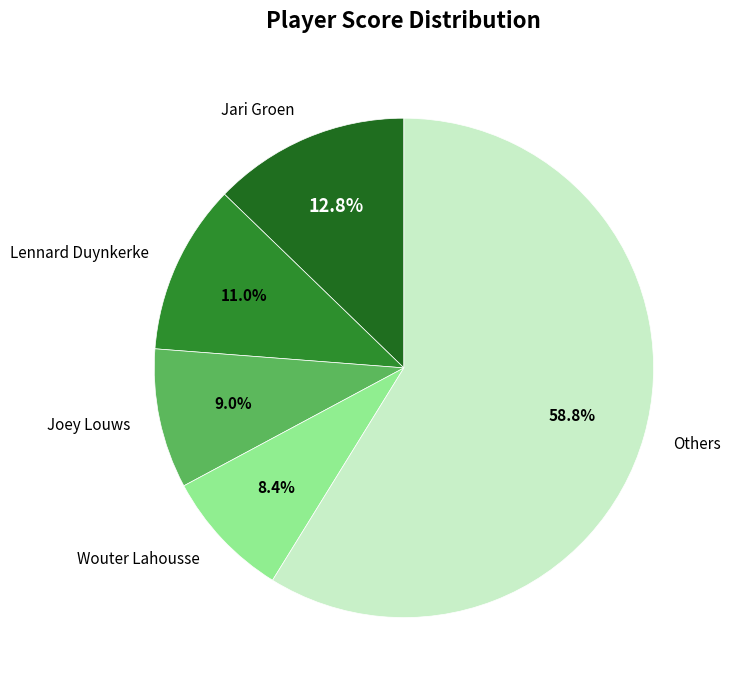

Does Joey Louws account for over 50% of the chart?

No